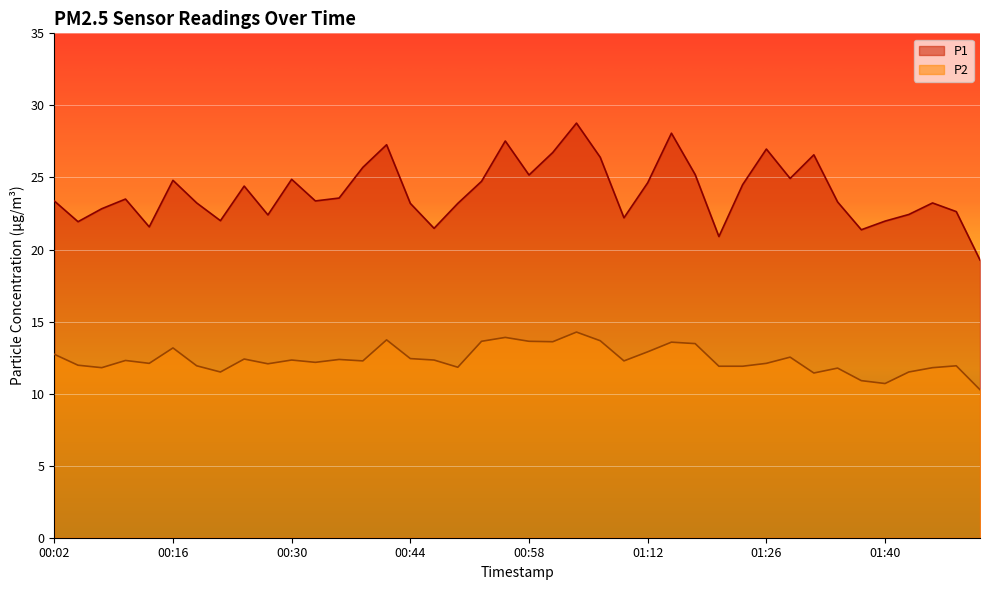

At which label is P2 closest to 12?

00:05